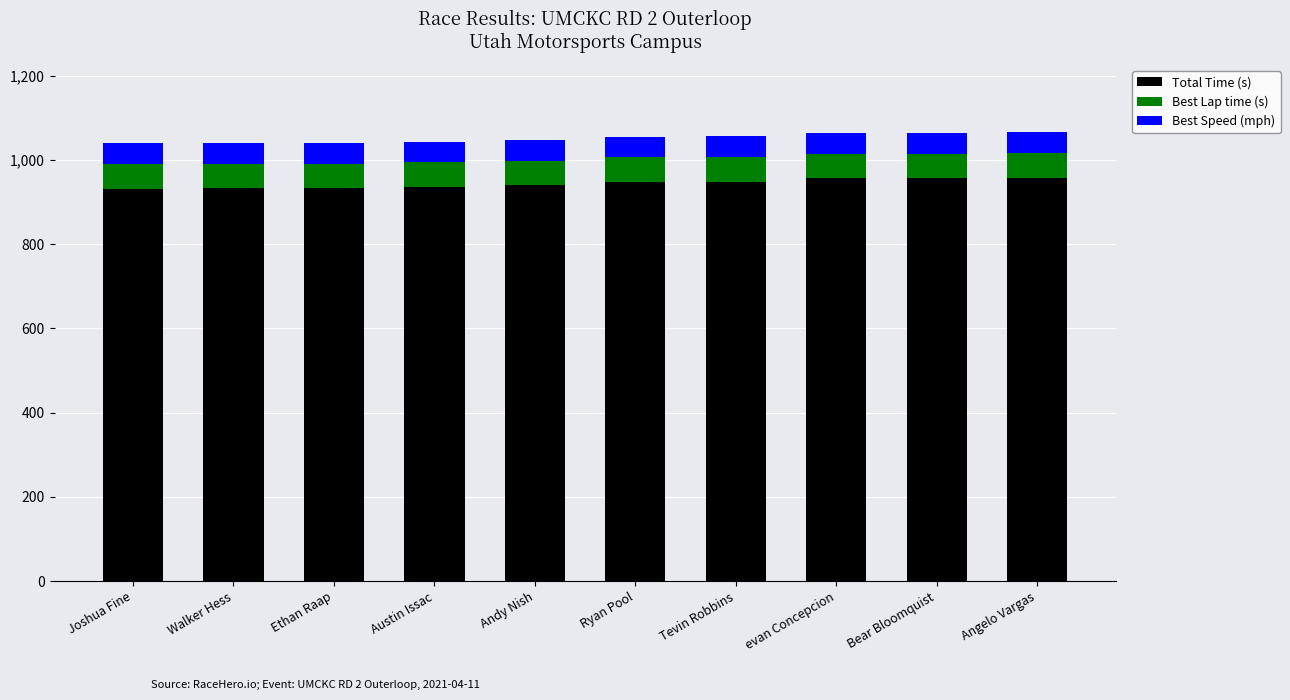

The value of Total Time (s) at Andy Nish is 939.4. True or false?

True